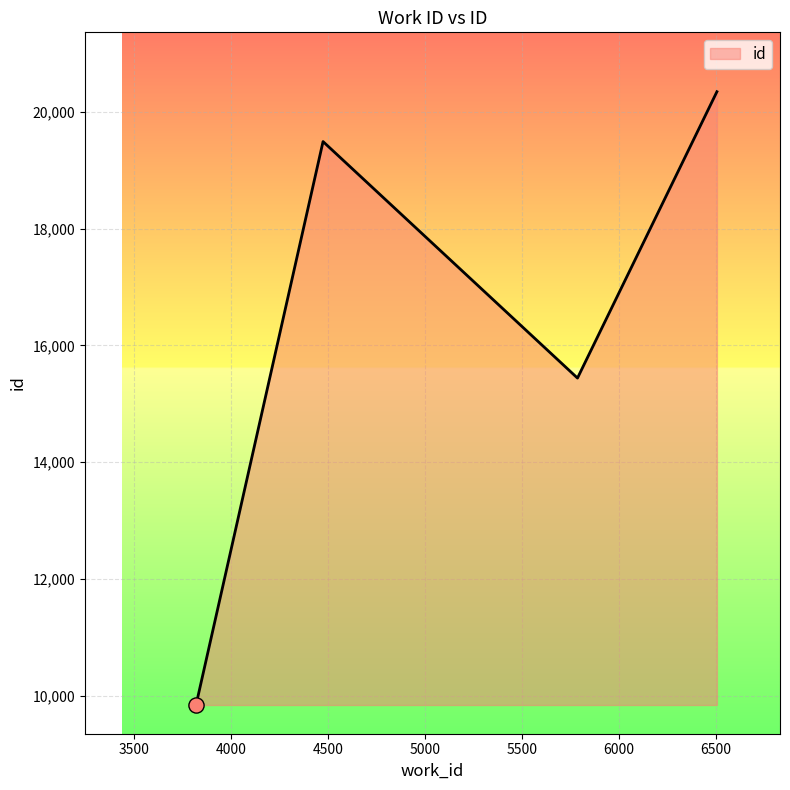

What is the difference between the maximum and minimum values?

10507